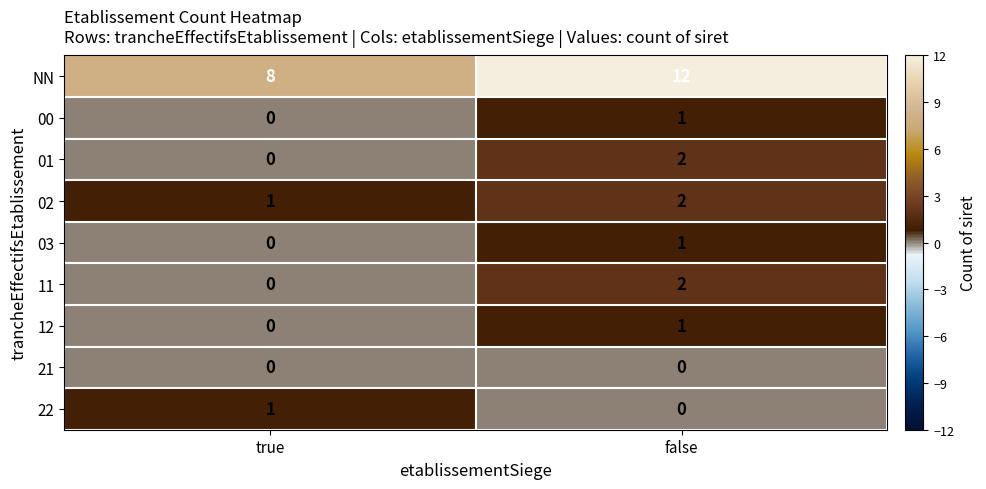

Between true and false, which series saw the biggest shift?

NN